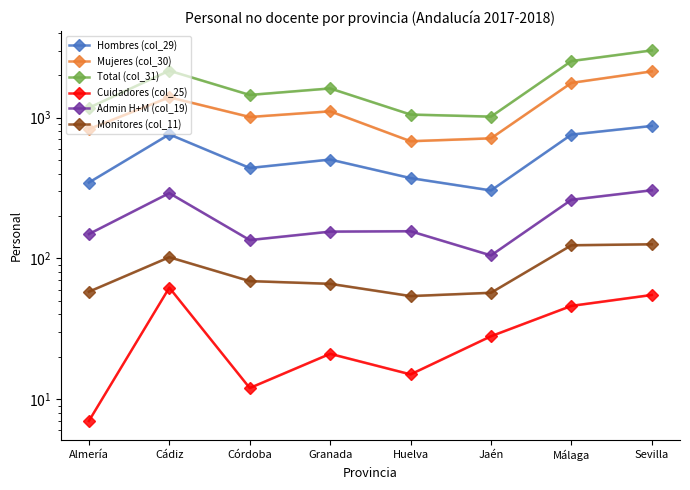

What is the total value across all series at Córdoba?

3116